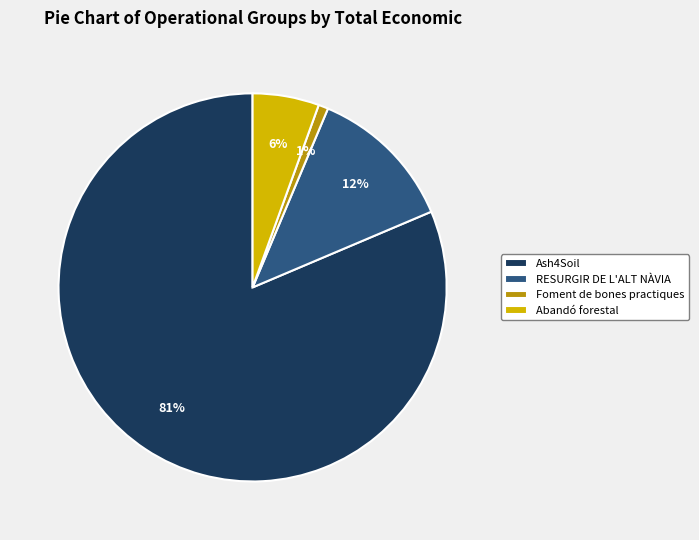

How many segments does this pie chart have?

4